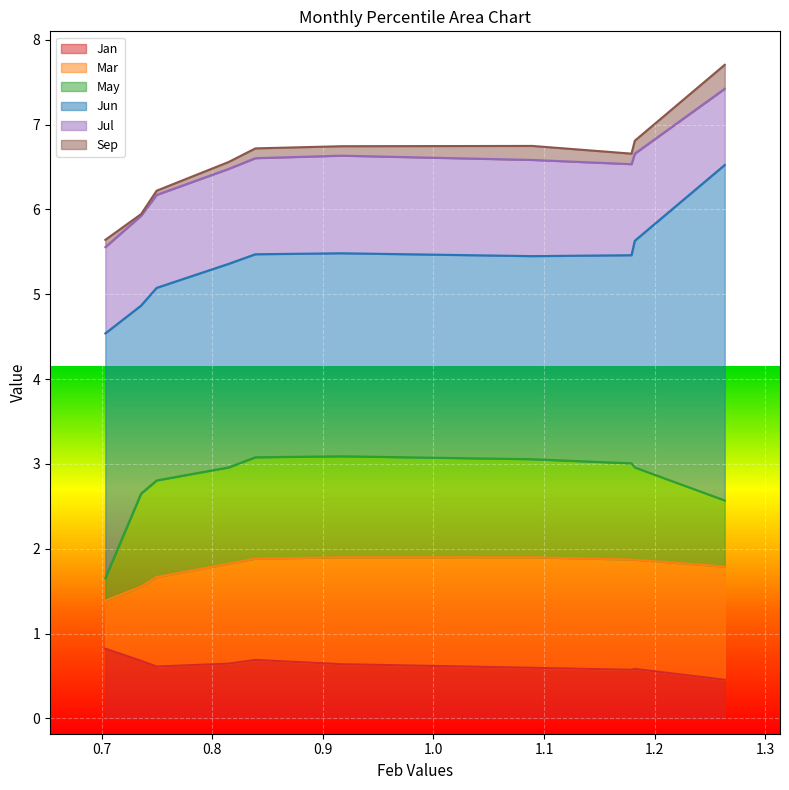

What is the sum of all May values?

10.2